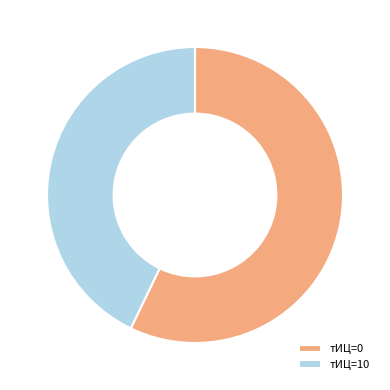

Approximately how many times larger is the value at тИЦ=0 compared to тИЦ=10?

1.3